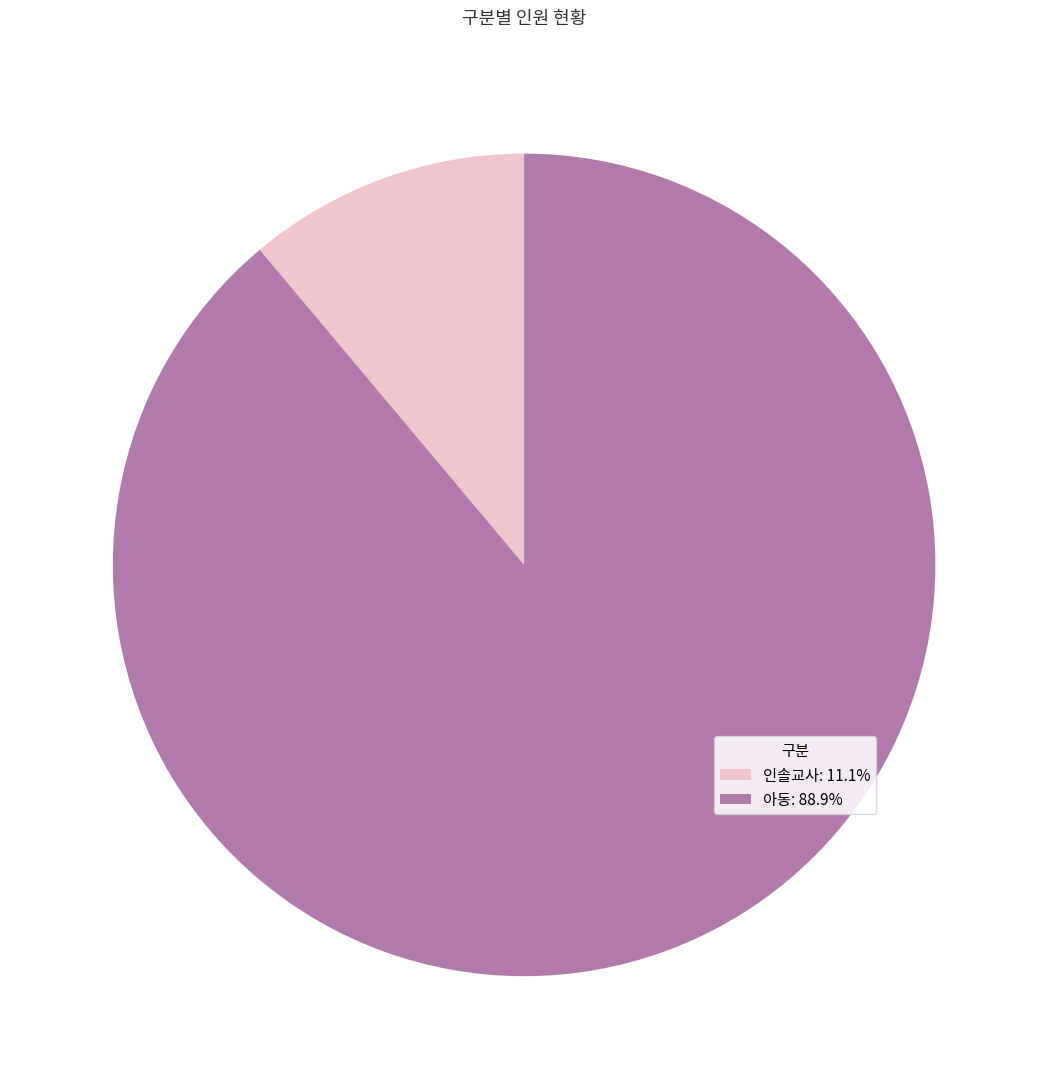

How many segments does this pie chart have?

2